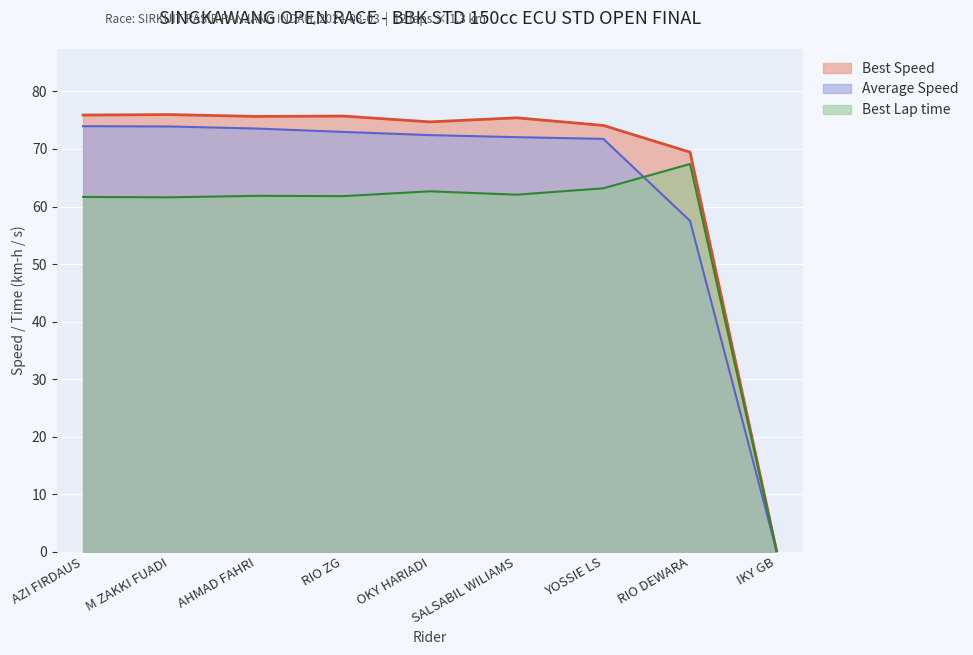

Which category has the highest value across all series?

M ZAKKI FUADI